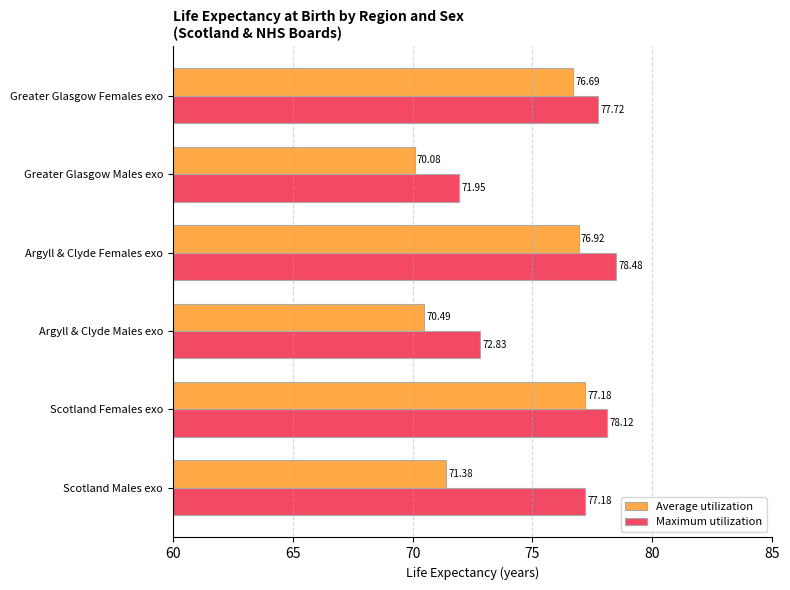

What is the minimum value for Average utilization?

70.1